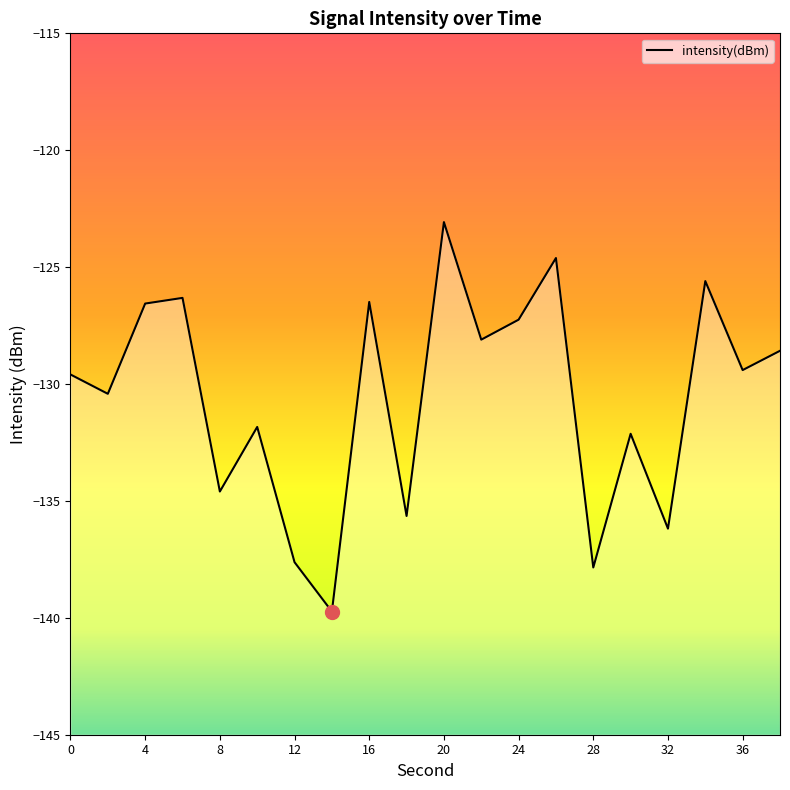

Is it true that the value at 8 is -134.6?

True